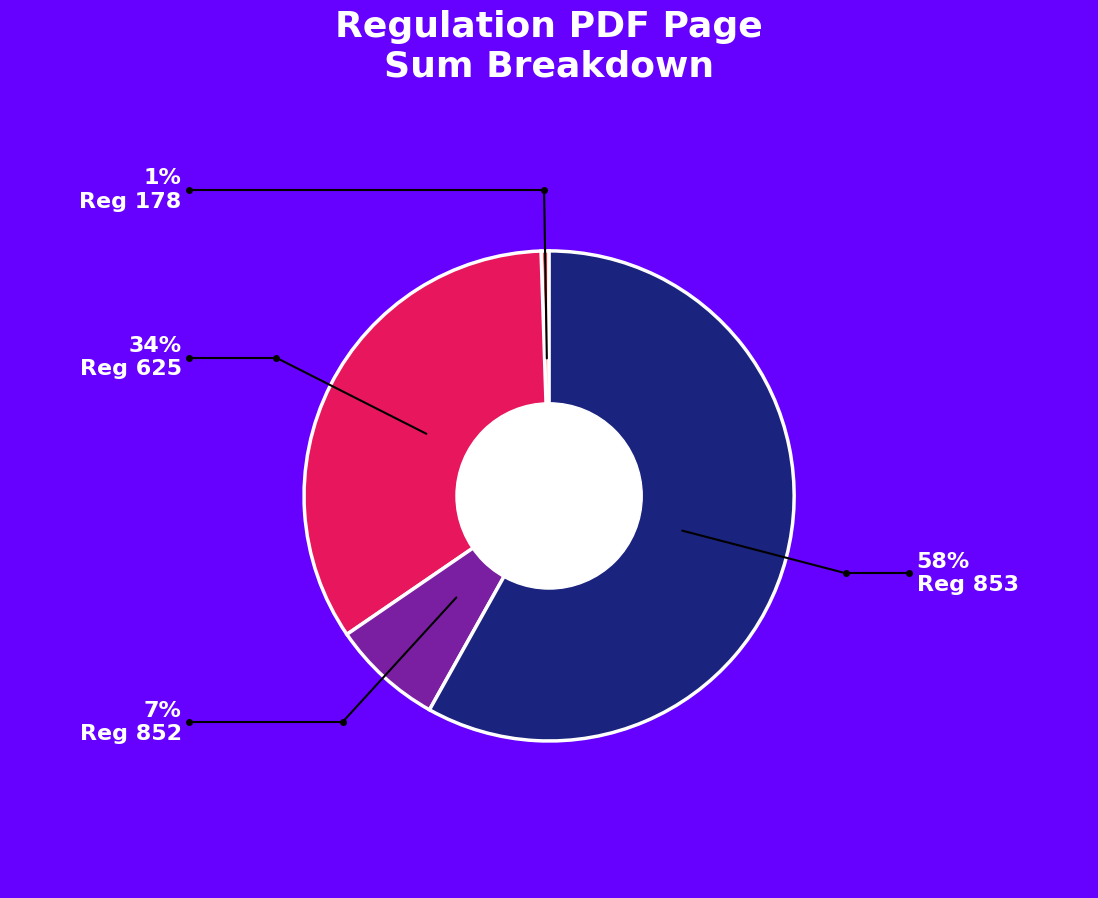

Is there a majority slice in this chart?

Yes